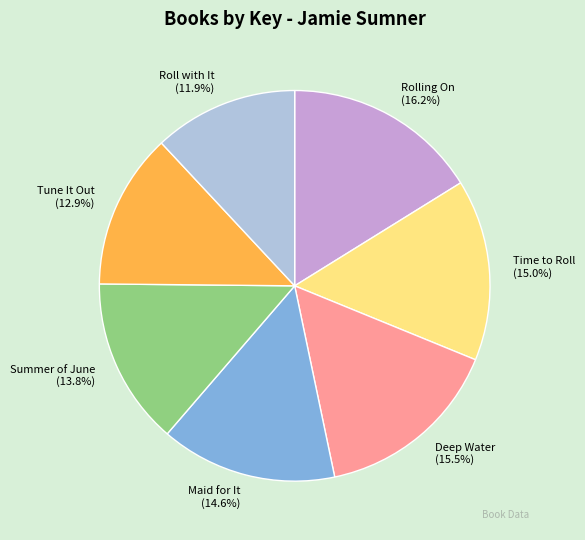

Count the number of slices in the pie.

7